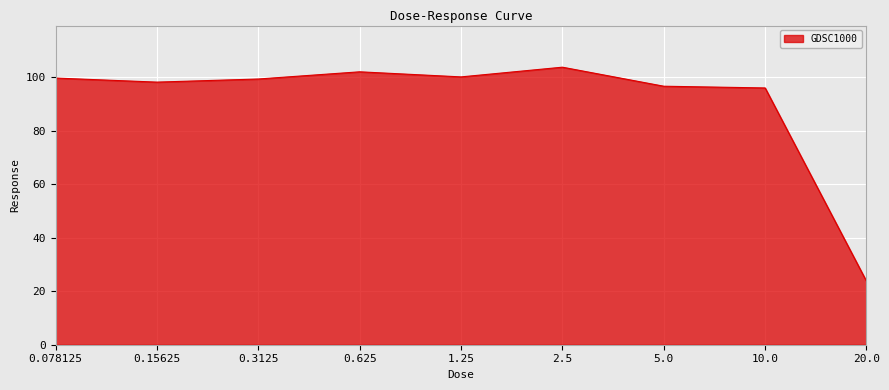

What position from the left is 2.5?

6